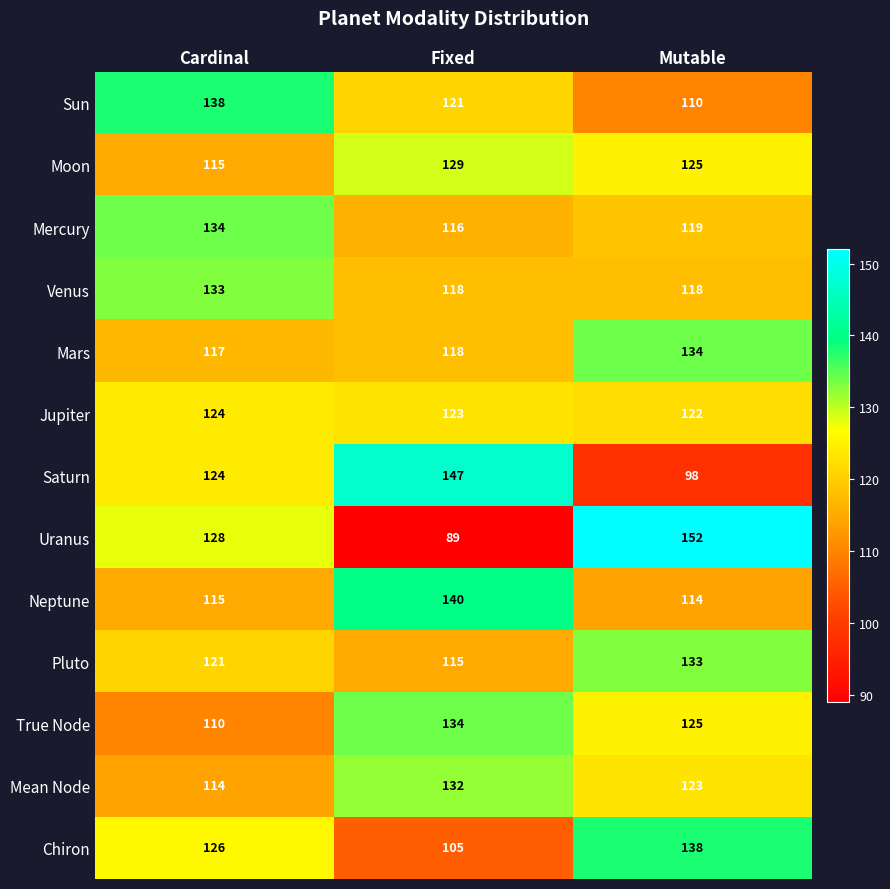

Read the Uranus value at Cardinal.

128